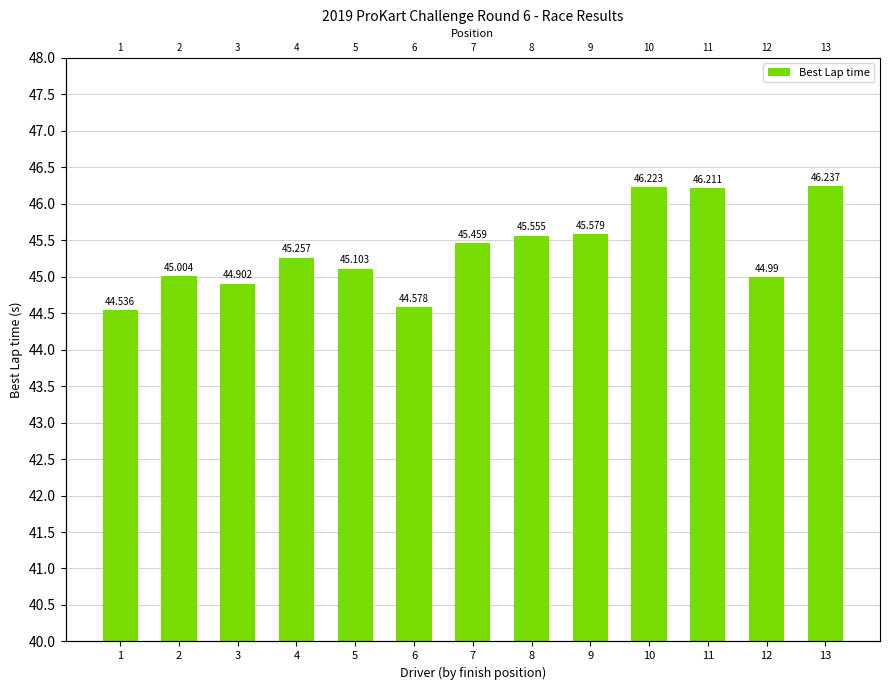

Is it true that the value at 2 is 80.2?

False